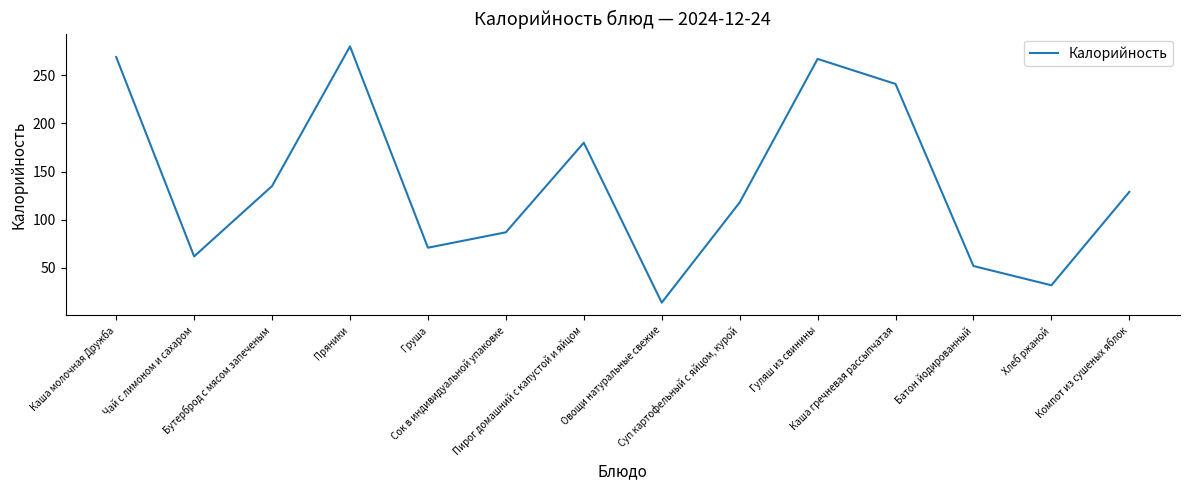

How many interior local valleys (lower than both neighbors) does the data have?

4